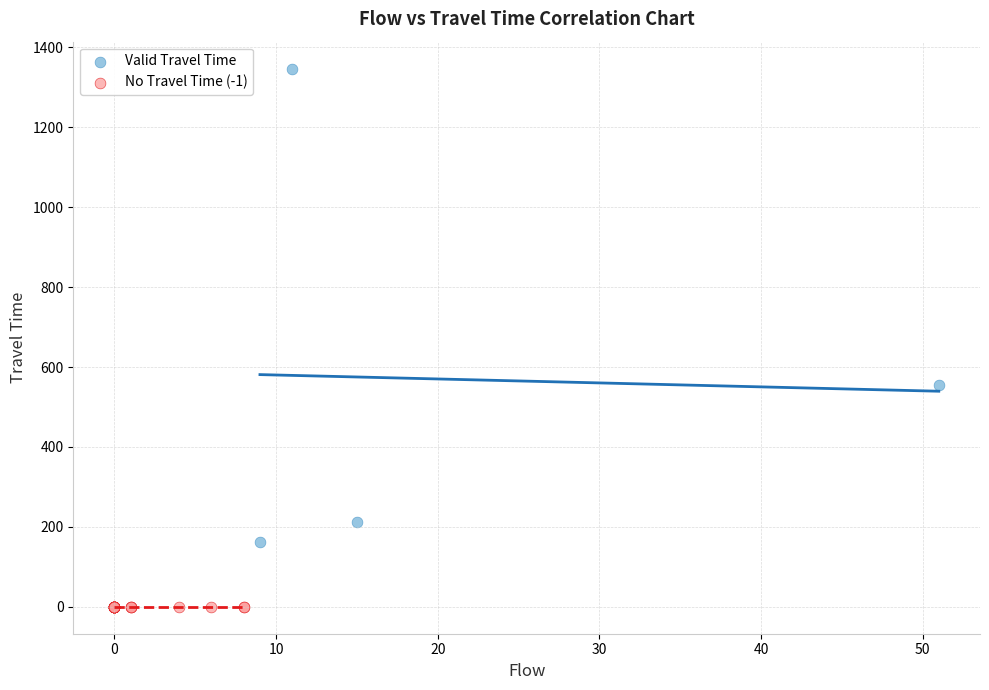

Which series reaches the minimum Y coordinate?

No Travel Time (-1)